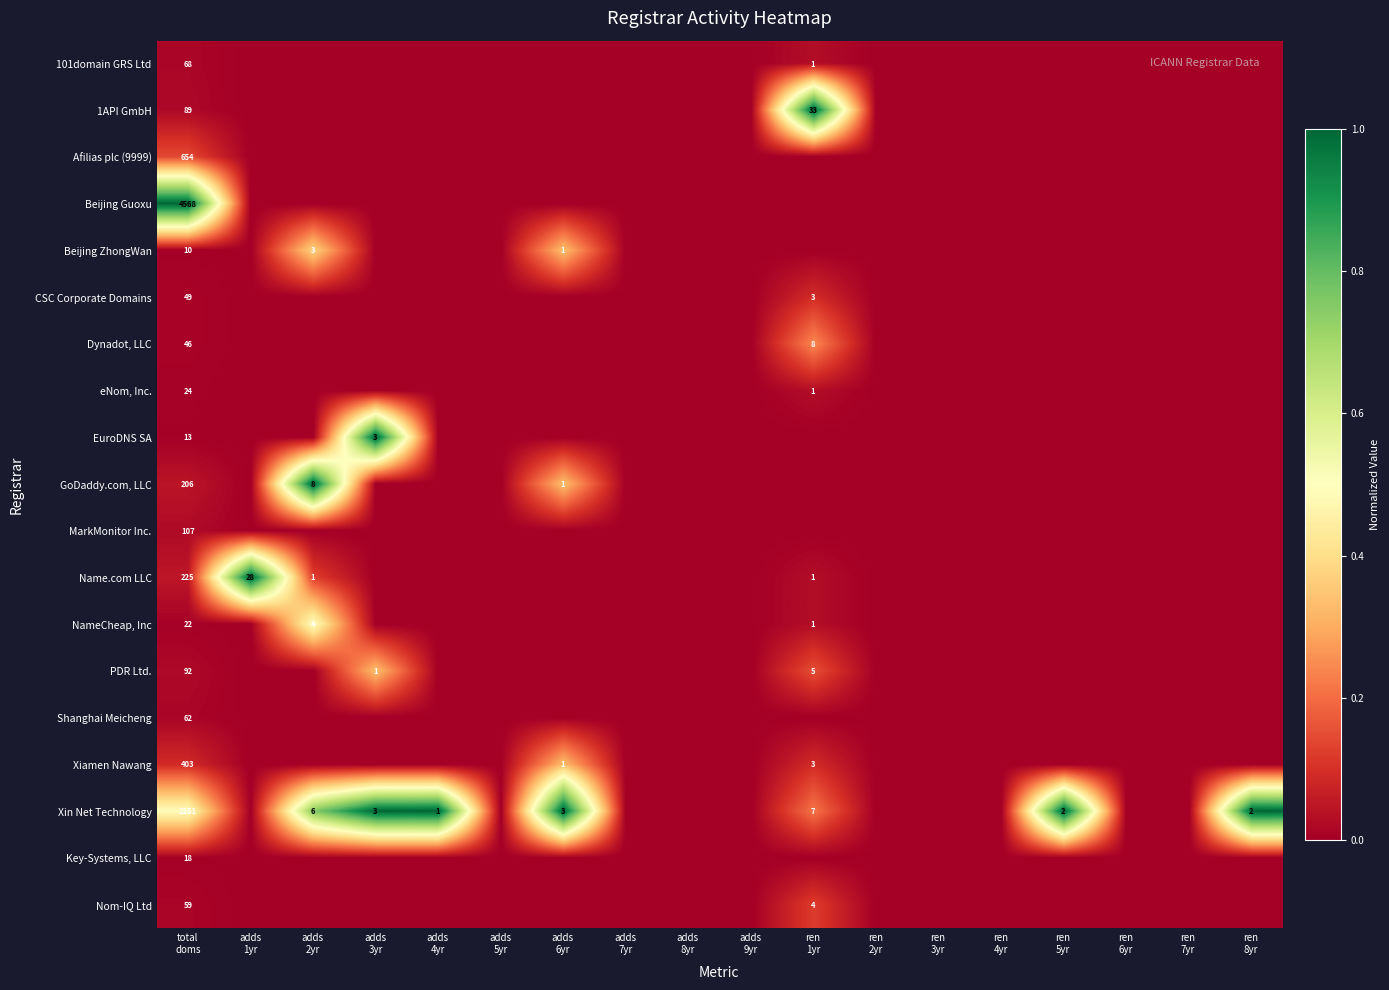

True or false: PDR Ltd. has a value of 0.0 at adds 9yr.

True